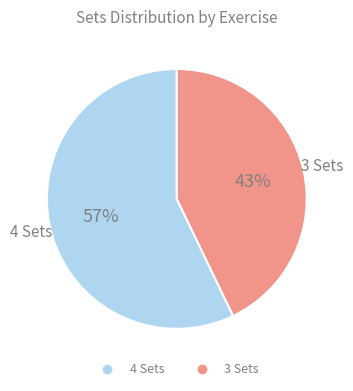

To the nearest percent, what is the average slice percentage?

50%